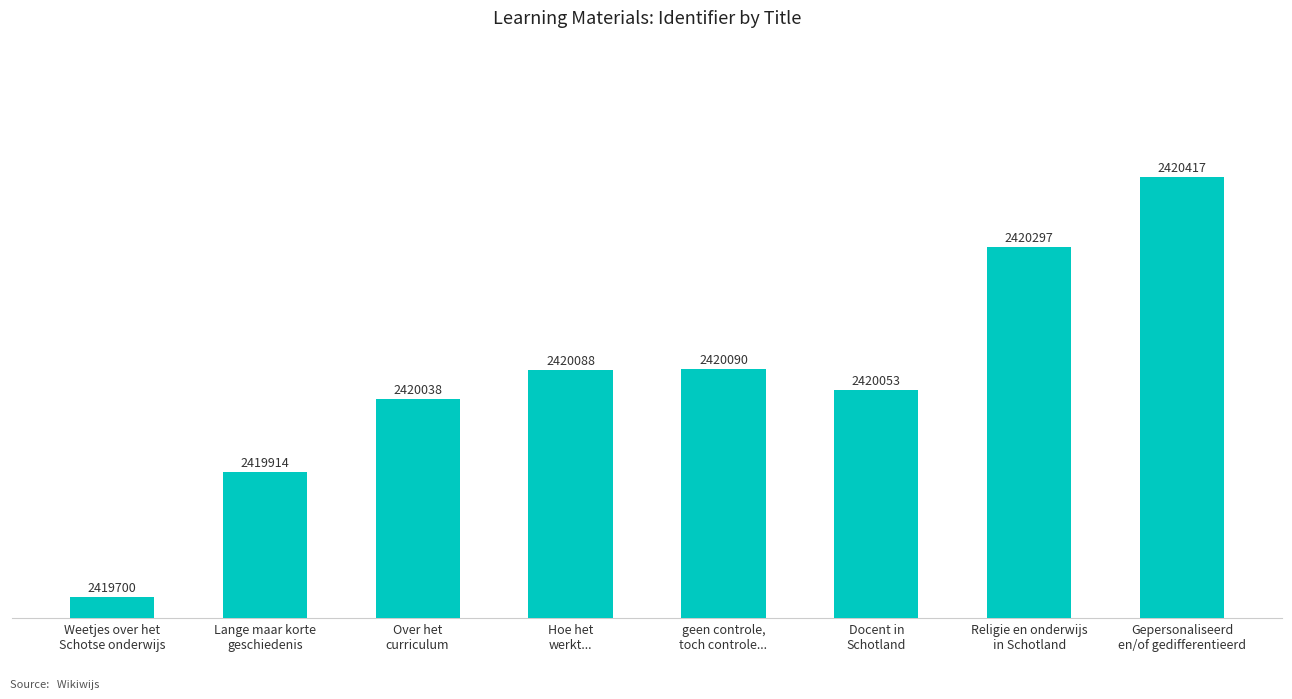

What position from the left is Hoe het
werkt...?

4